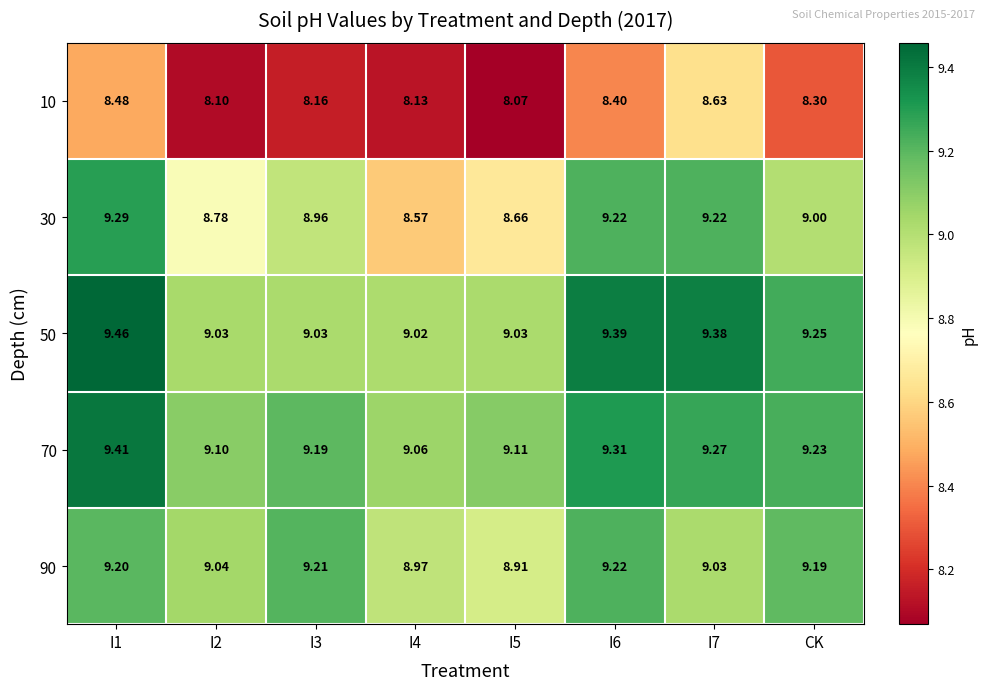

Is the value of 30 at CK greater than the value of 50 at I7?

No